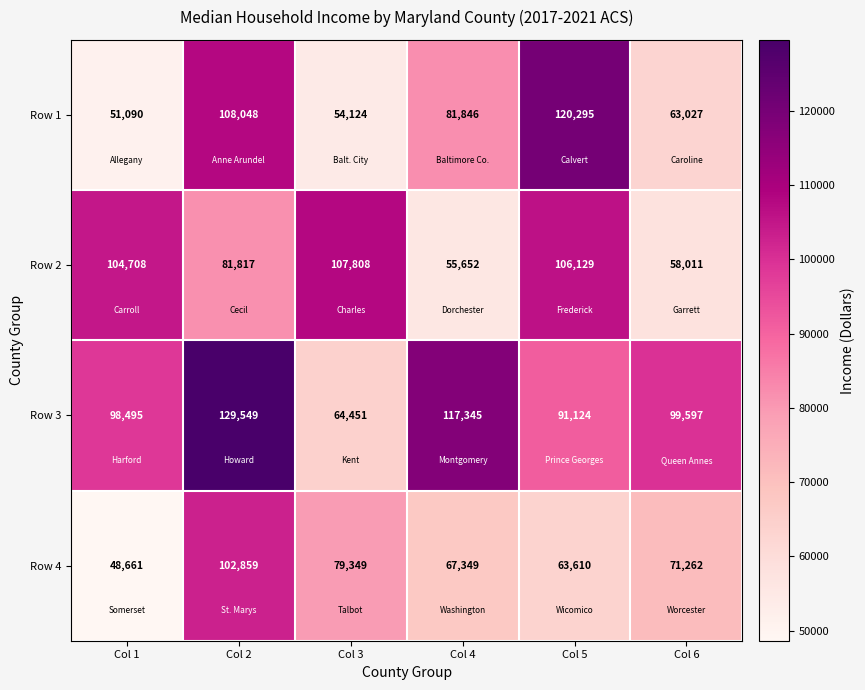

How many series are shown in this chart?

4